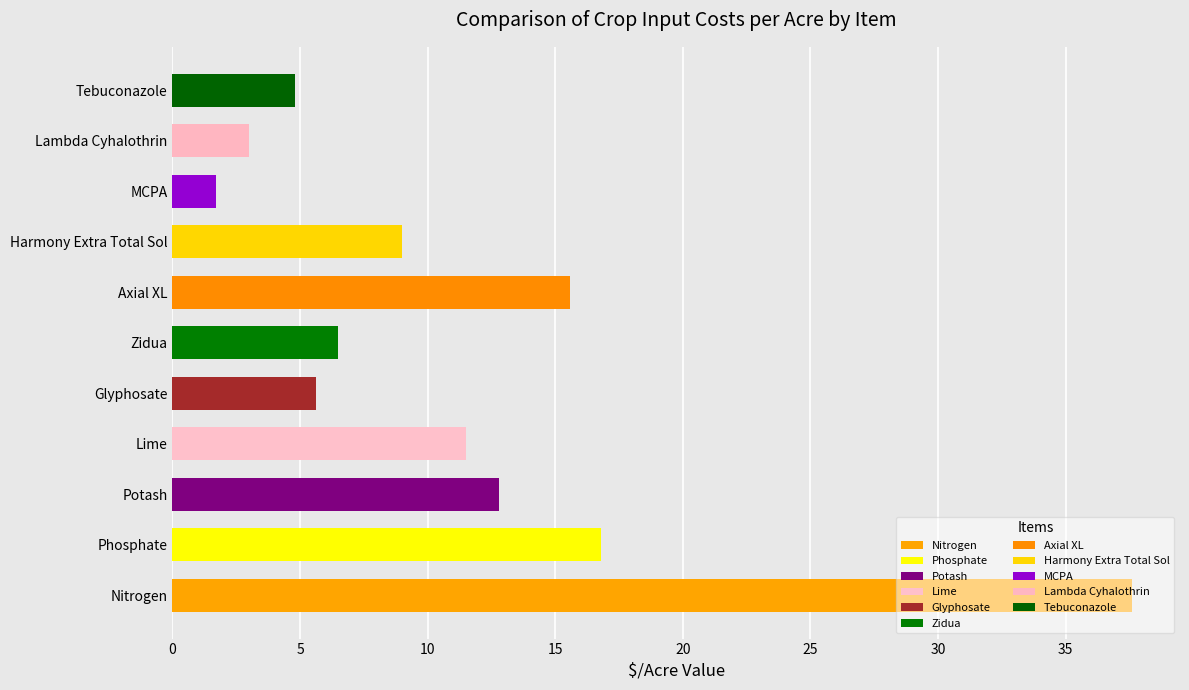

True or false: the data shows 21.3 at Axial XL.

False